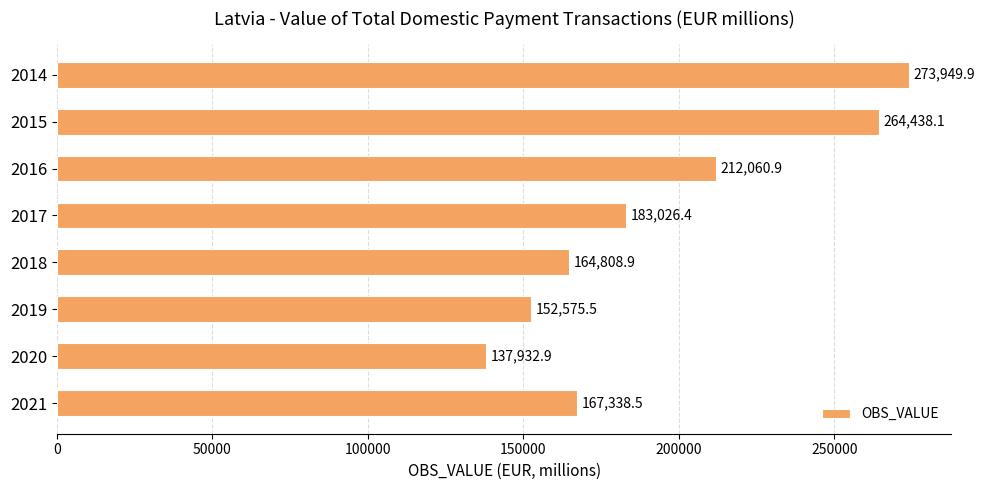

What is the average value?

194516.4